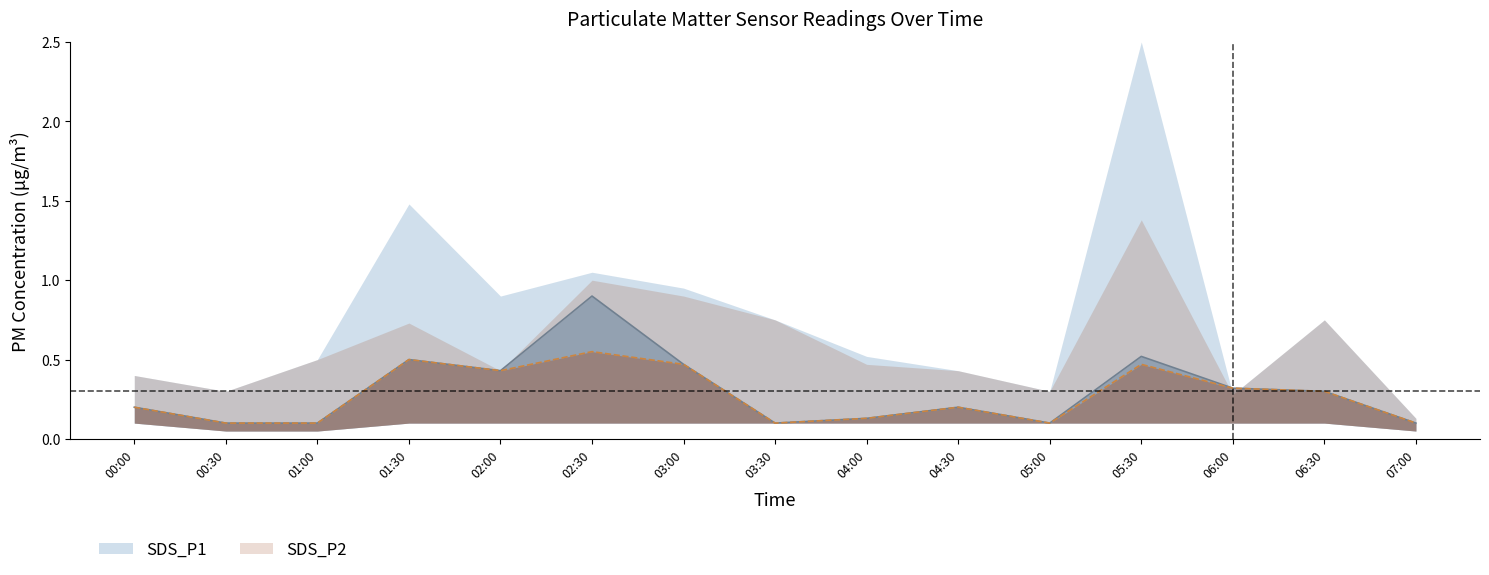

The value of SDS_P2 at 02:00 is 0.6. True or false?

False